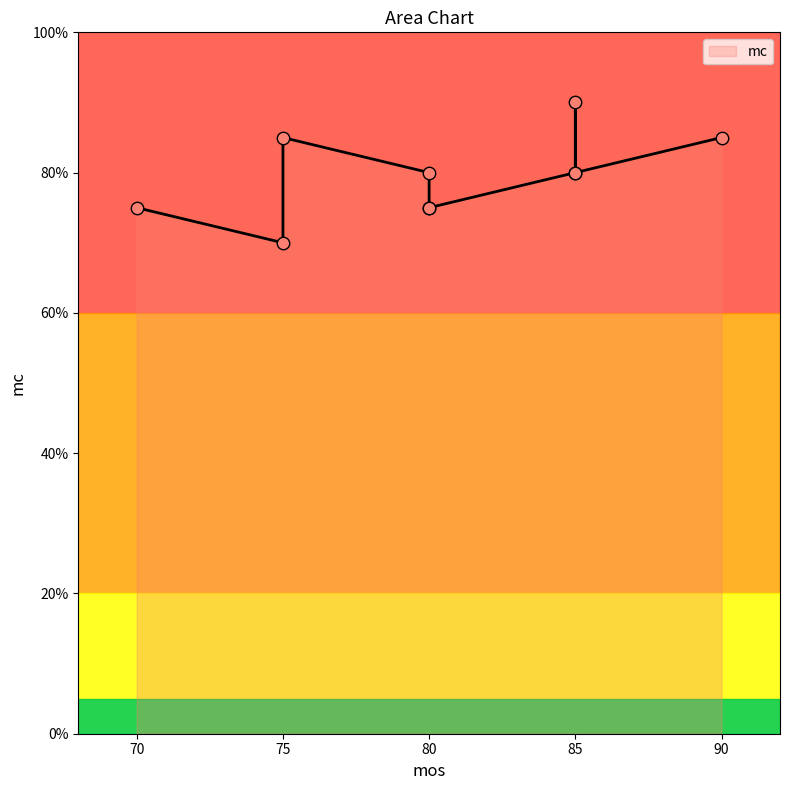

Between 80 and 80, which is larger?

80